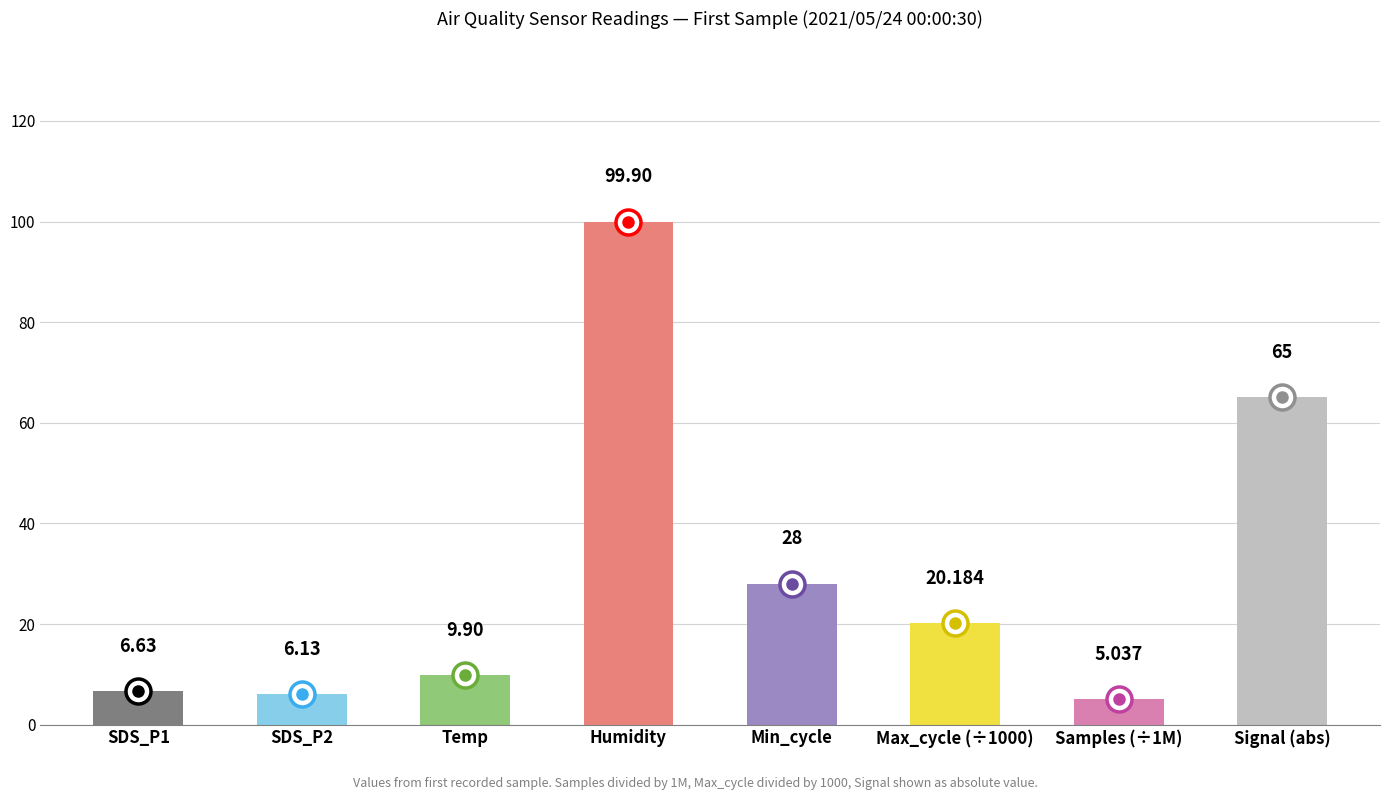

What is the label of the 4th bar from the left?

Humidity